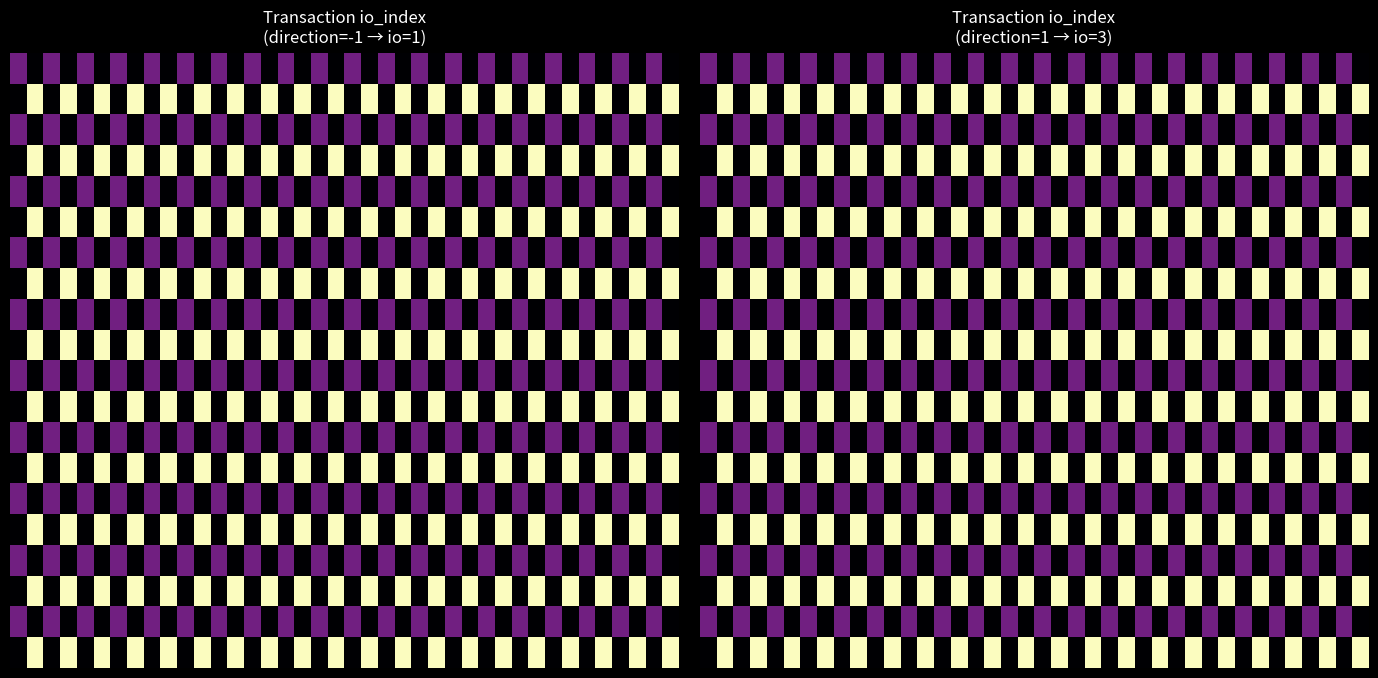

How many data points does each series have?

40